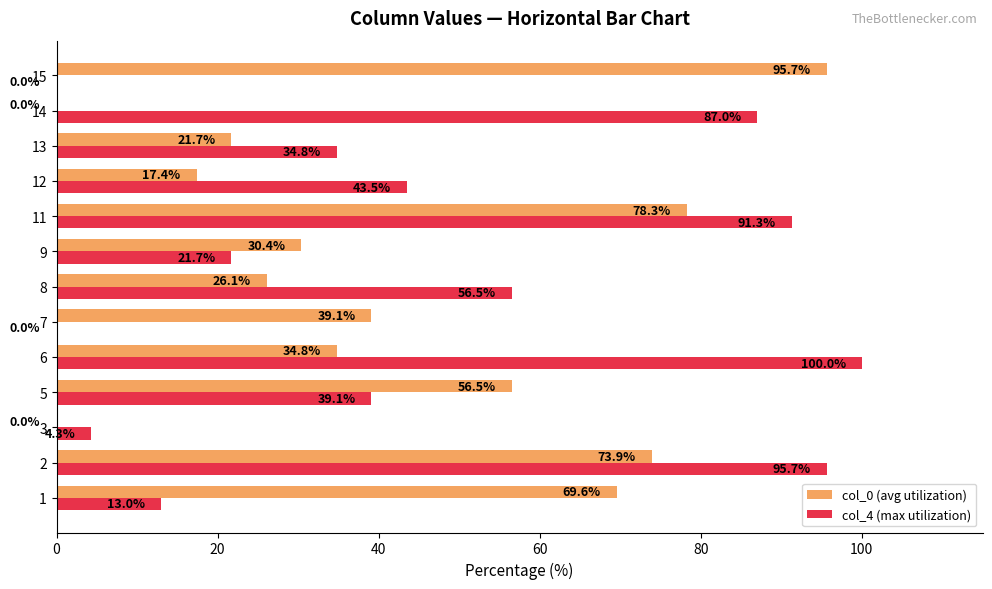

Is it true that col_4 (max utilization) equals 0.0 at 15?

True